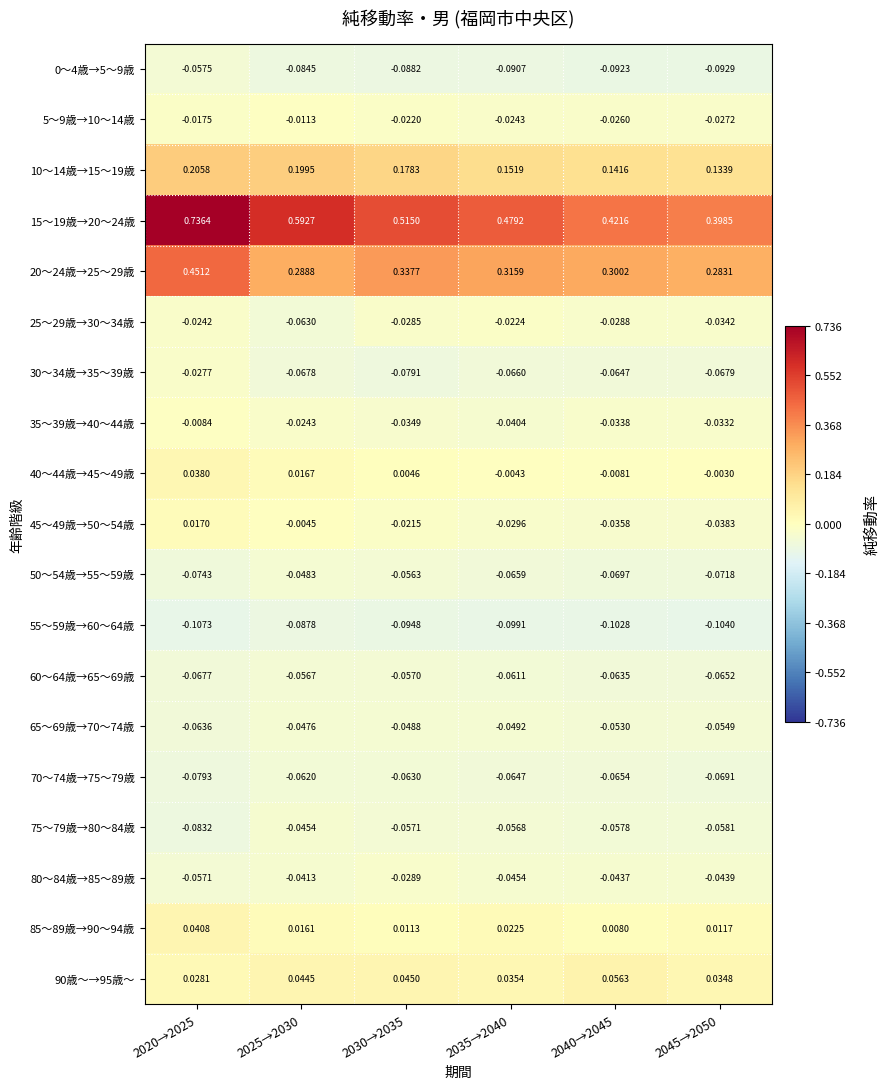

Is the value of 85～89歳→90～94歳 at 2025→2030 greater than the value of 25～29歳→30～34歳 at 2045→2050?

Yes